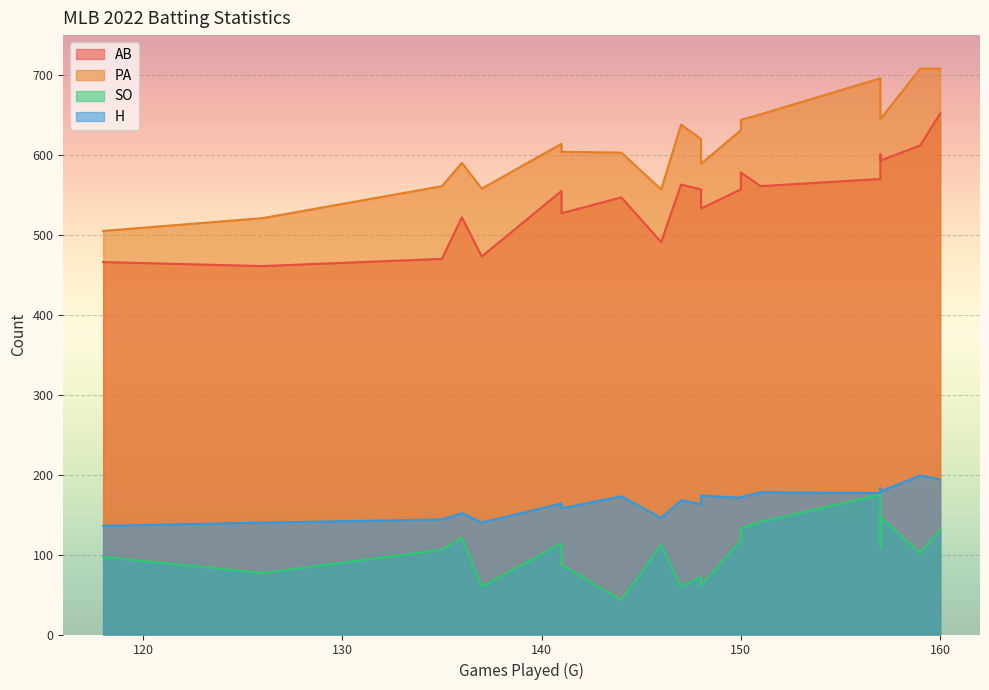

What is the sum of all PA values?

12322